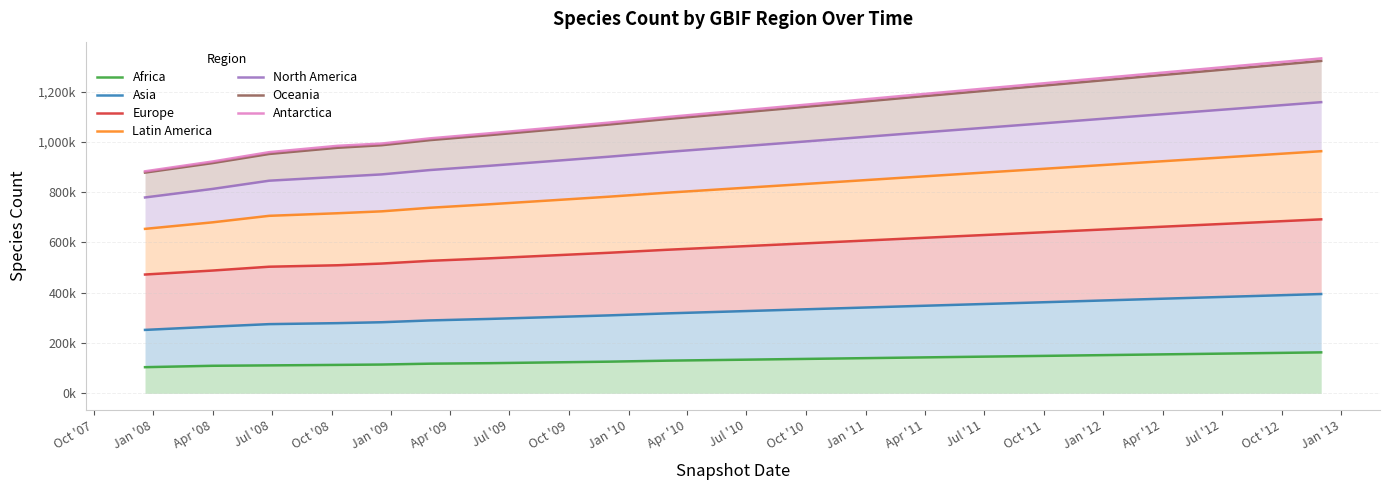

At which label does EUROPE first exceed 582000?

Jul '10